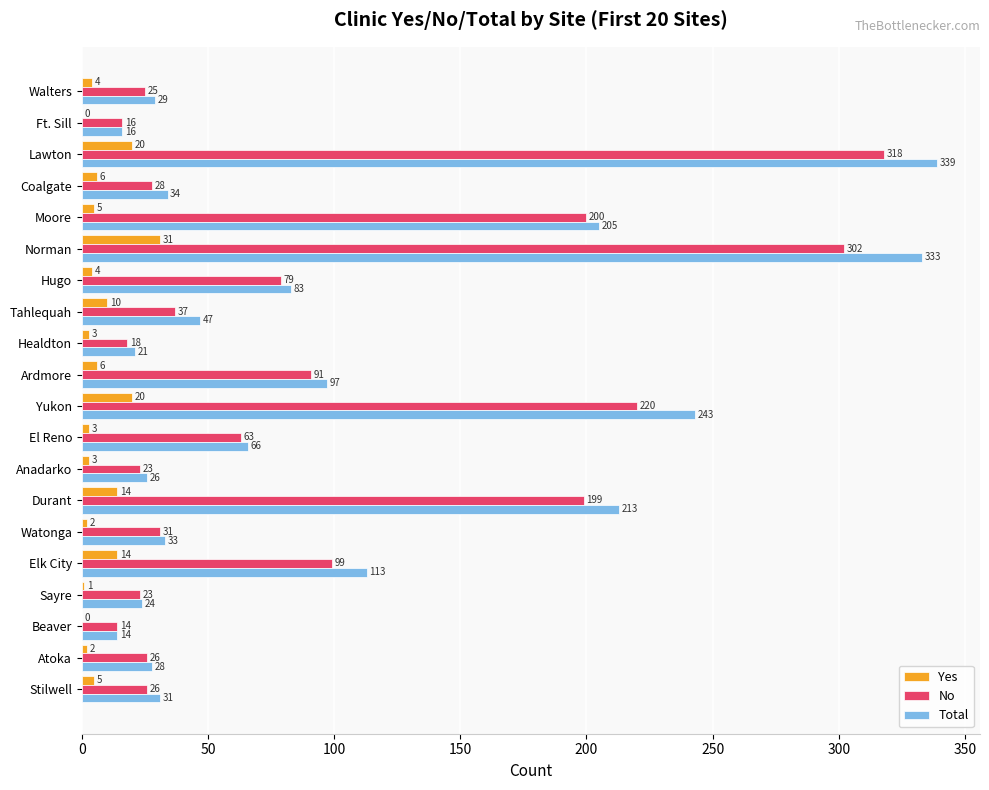

The Yes series shows 6 at Coalgate. True or false?

True